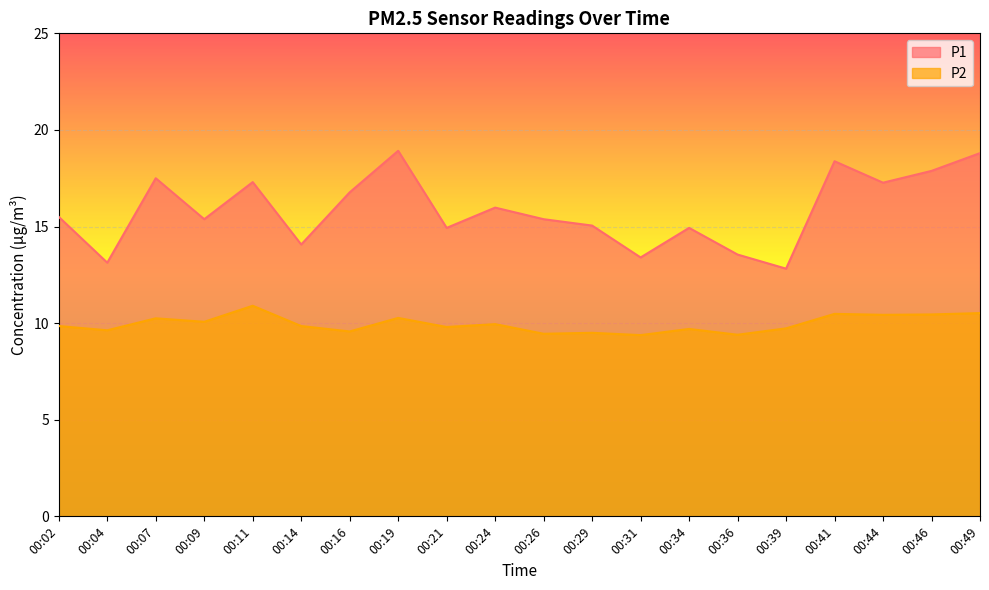

What is the sum of the P1 values at 00:19 and 00:46?

36.8